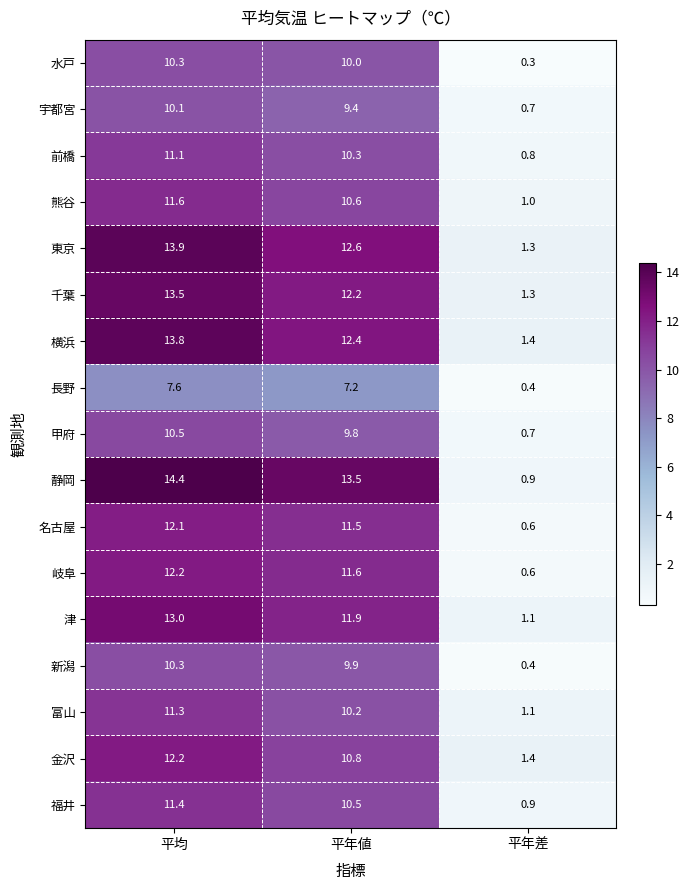

What is the spread (max minus min) of values at 平均?

6.8